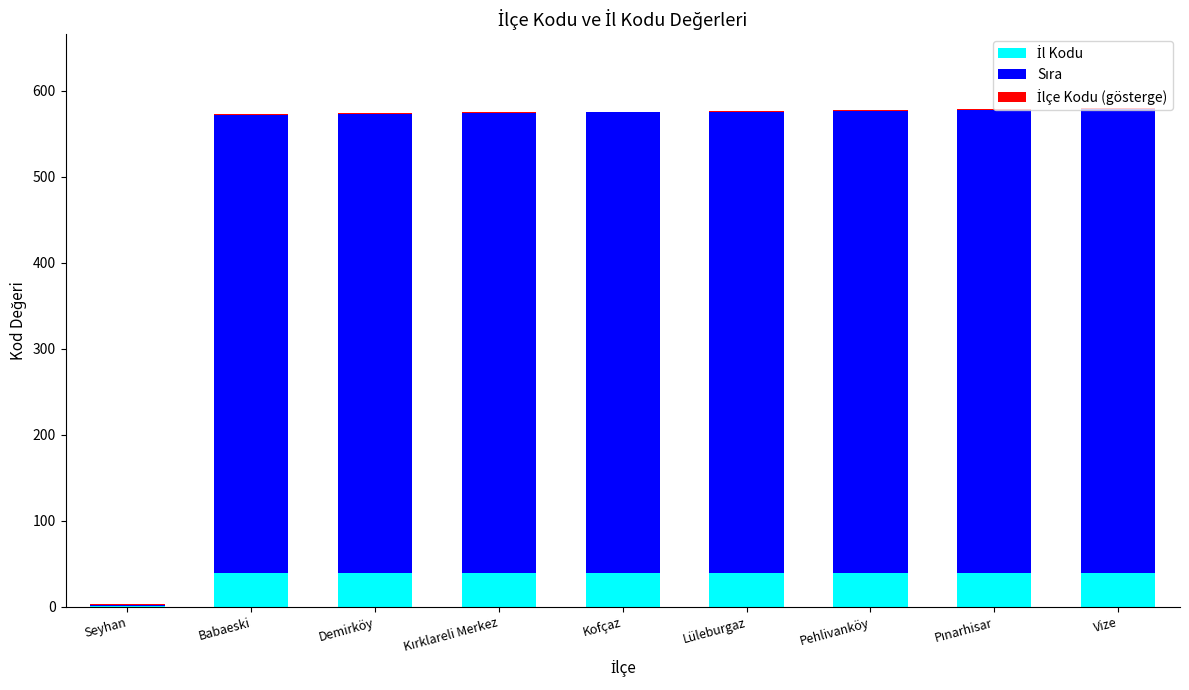

The value of İl Kodu at Babaeski is 39. True or false?

True